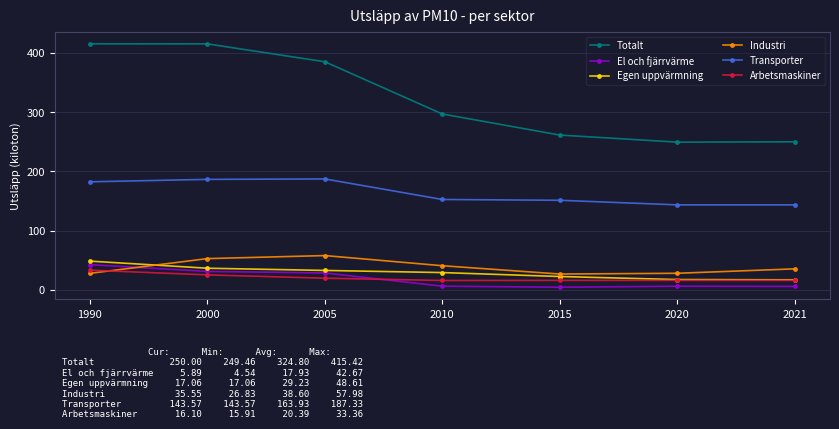

What are all the series names shown in the legend?

Totalt, El och fjärrvärme, Egen uppvärmning, Industri, Transporter, Arbetsmaskiner